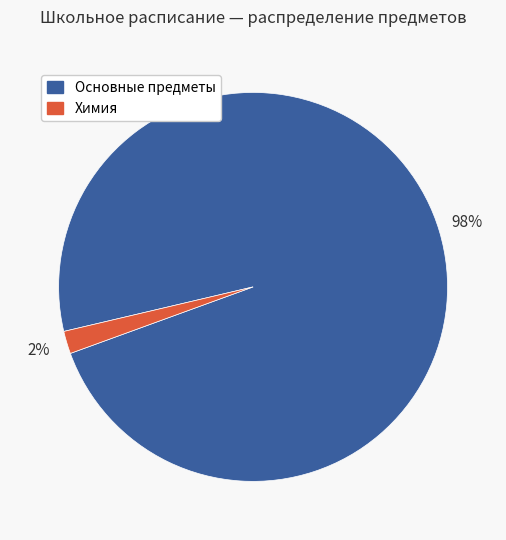

Does any single category account for the majority?

Yes